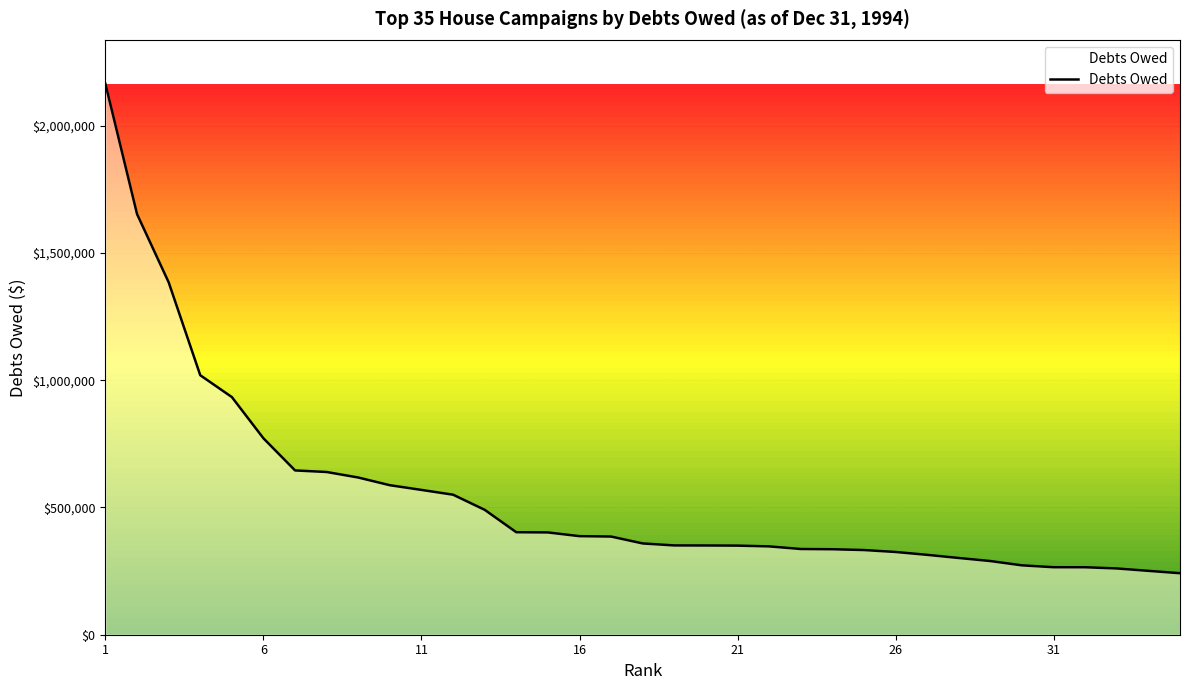

What is the difference between the maximum and minimum values?

1922051